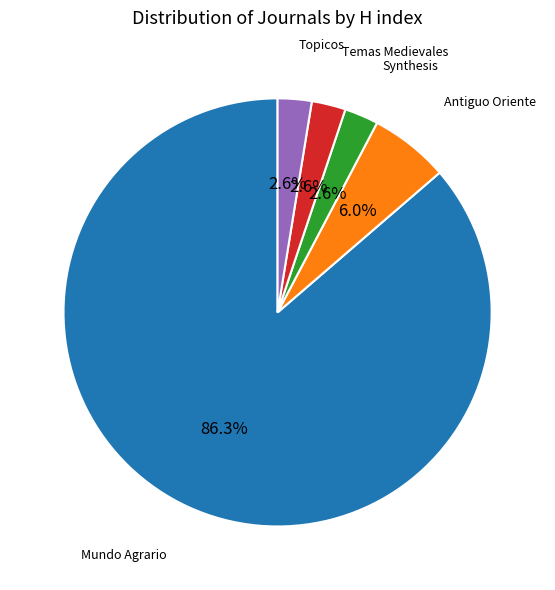

How many segments does this pie chart have?

5